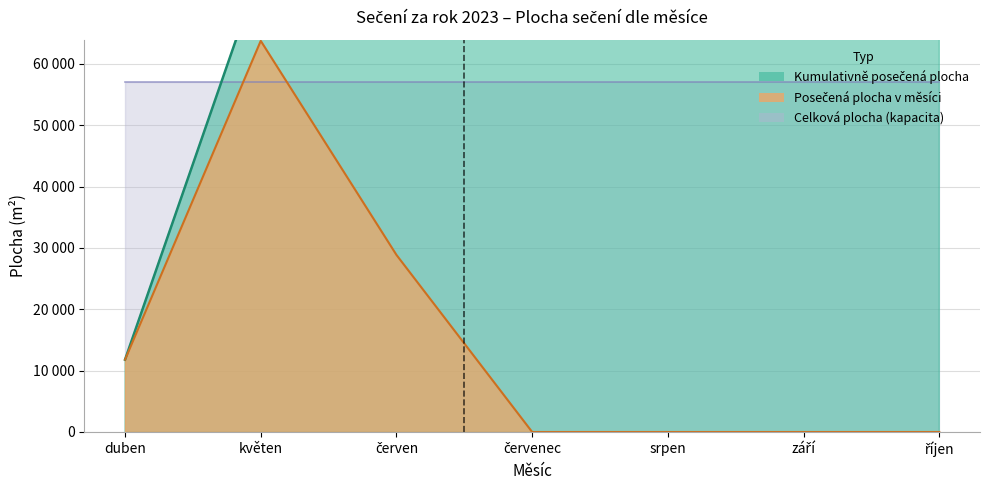

What is the label of the 3rd point from the right?

srpen